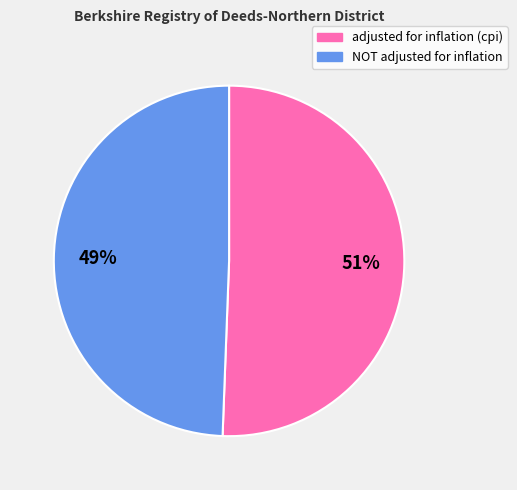

Is there any slice that represents more than half of the pie?

Yes